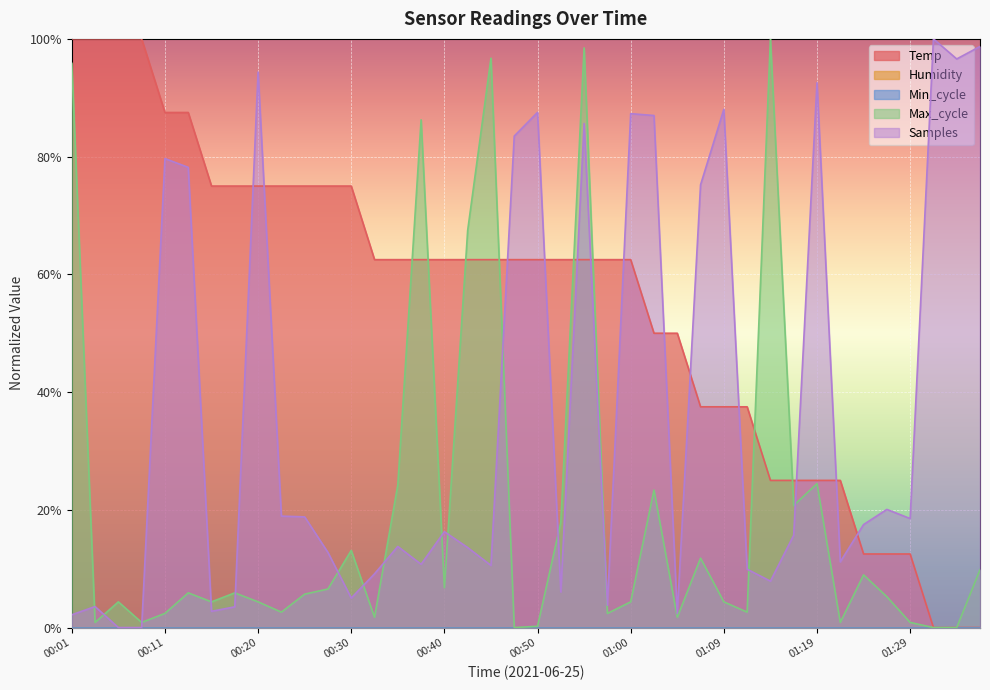

Is it true that Temp equals 0.4 at 00:47?

False